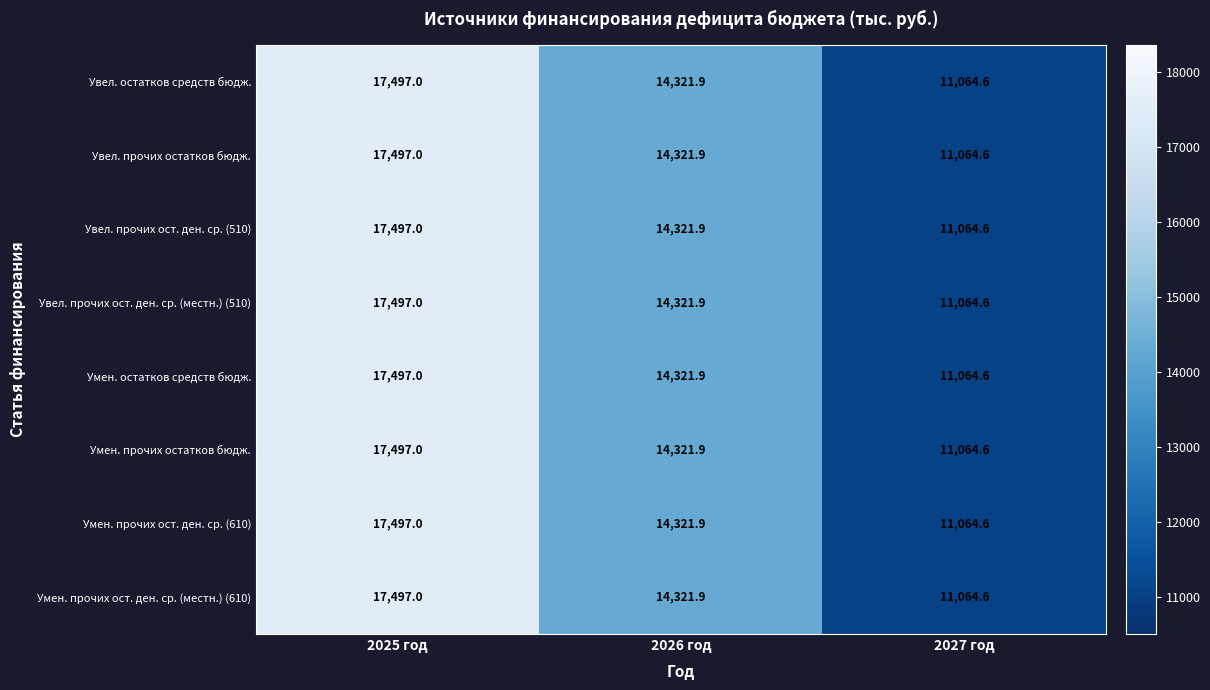

At which category is the sum across all series the highest?

2025 год